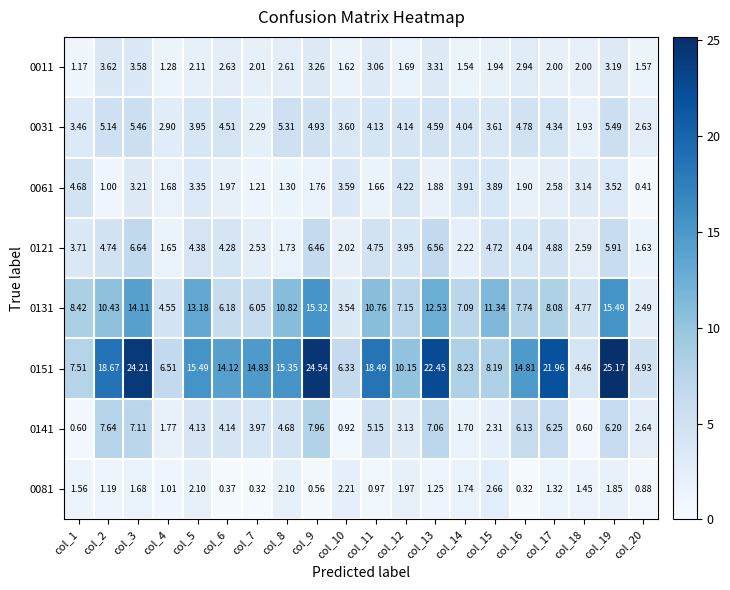

Is the value of 0141 at col_6 greater than the value of 0011 at col_4?

Yes